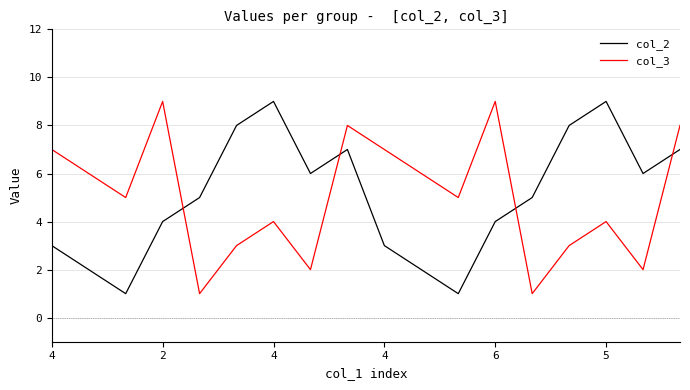

What is the maximum value shown in the chart?

9